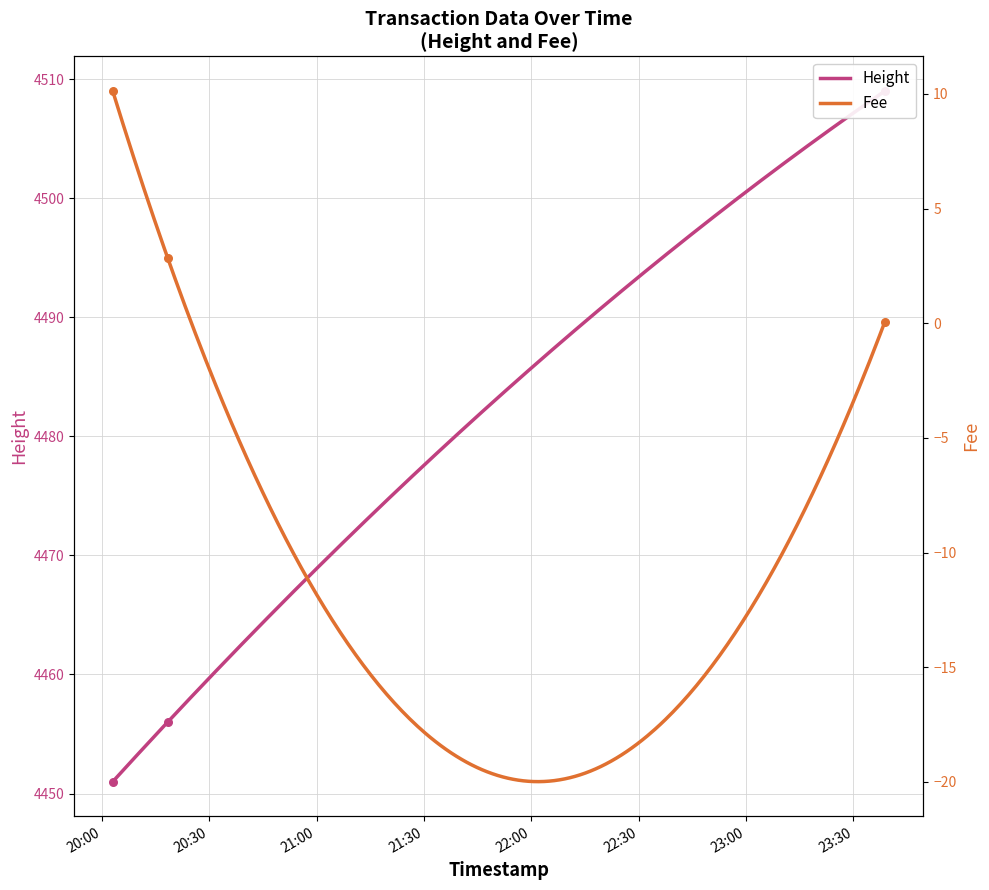

Which series has the largest Y range (max minus min)?

Height